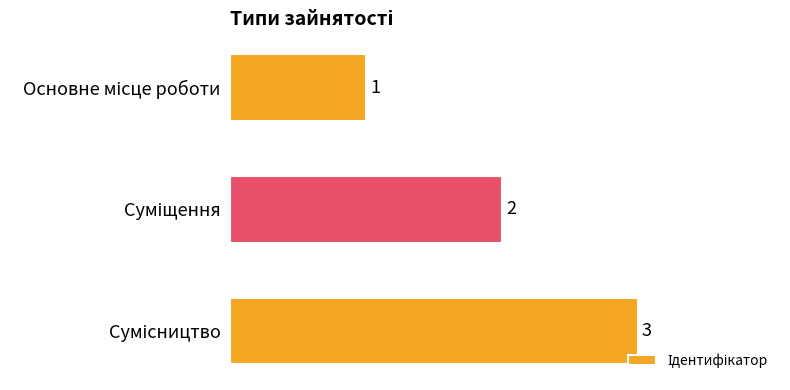

Count the values in the range 1 to 3.

3